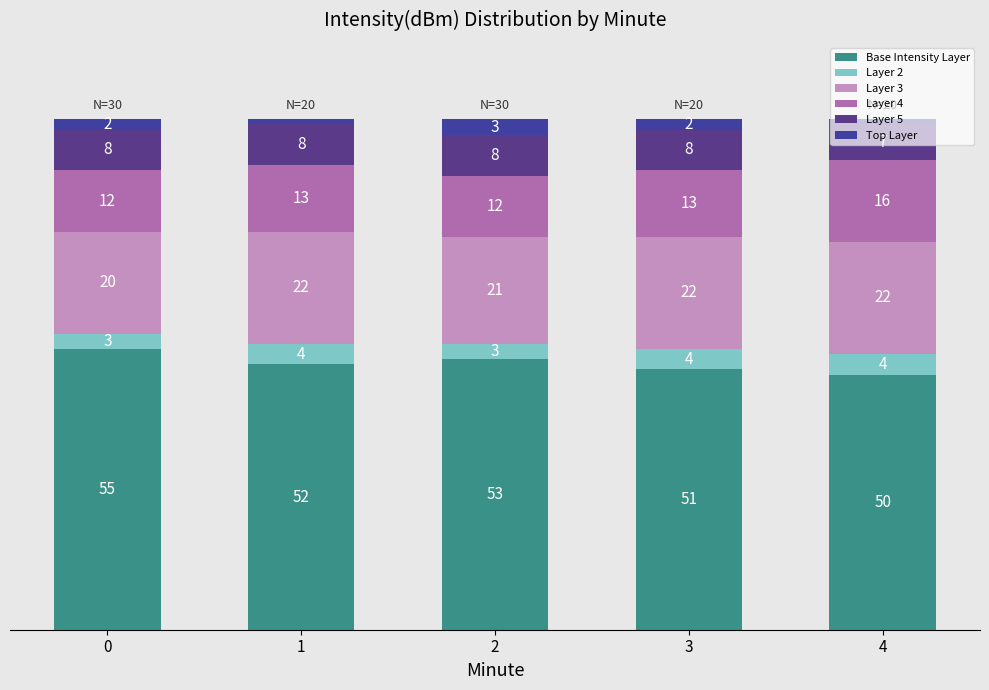

True or false: Top Layer has a value of 3 at 0.

False